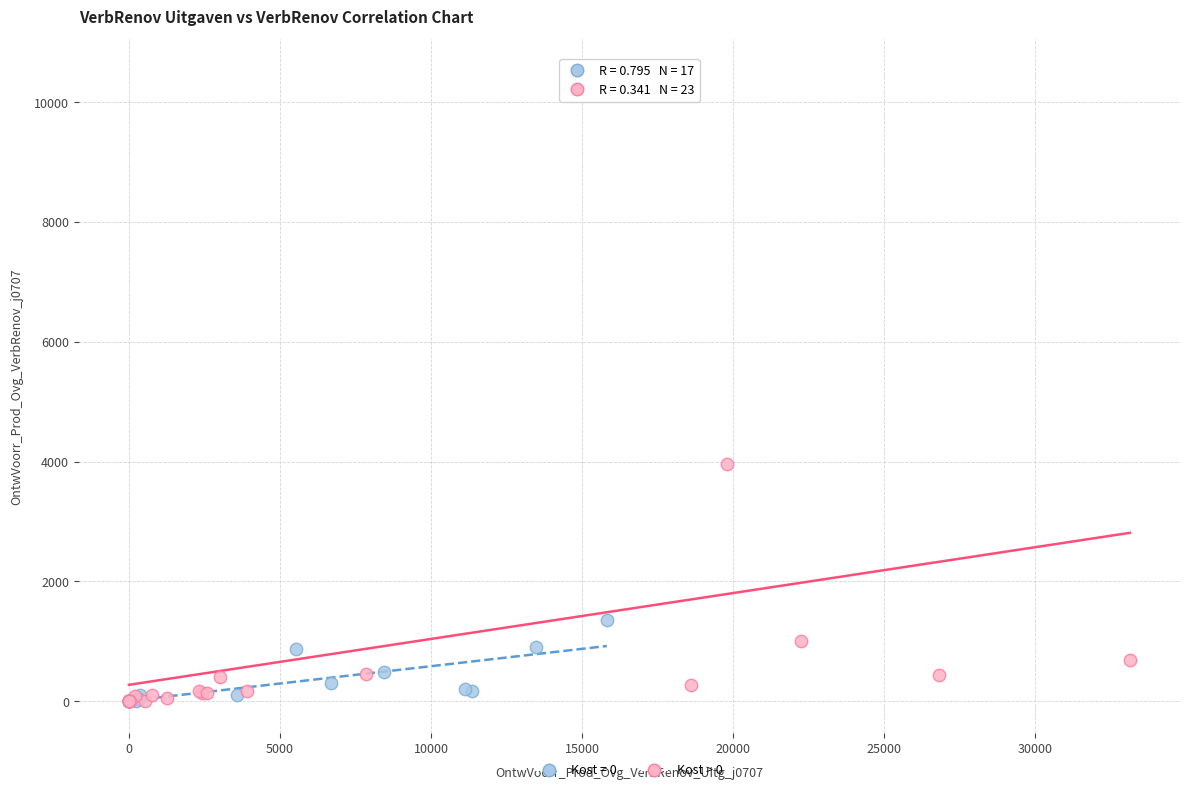

Which series has the largest Y range (max minus min)?

Kost > 0